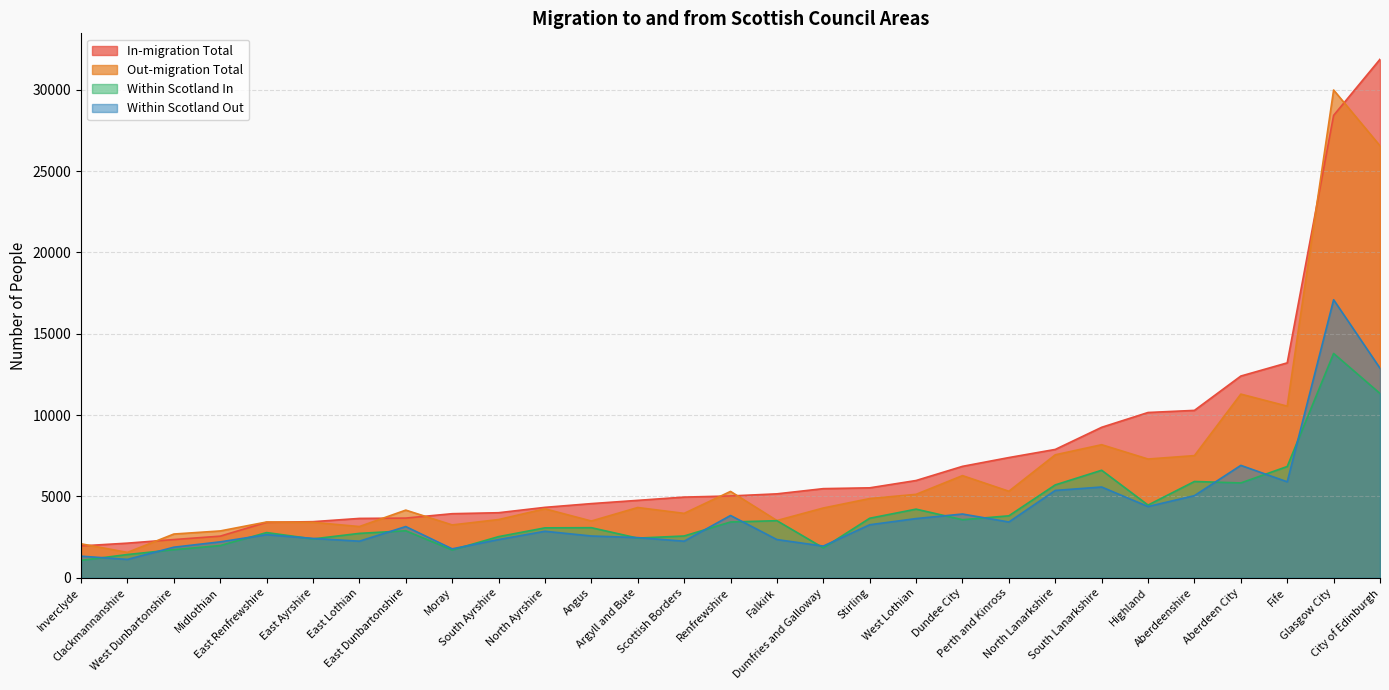

What are all the series names shown in the legend?

In-migration Total, Out-migration Total, Within Scotland In, Within Scotland Out